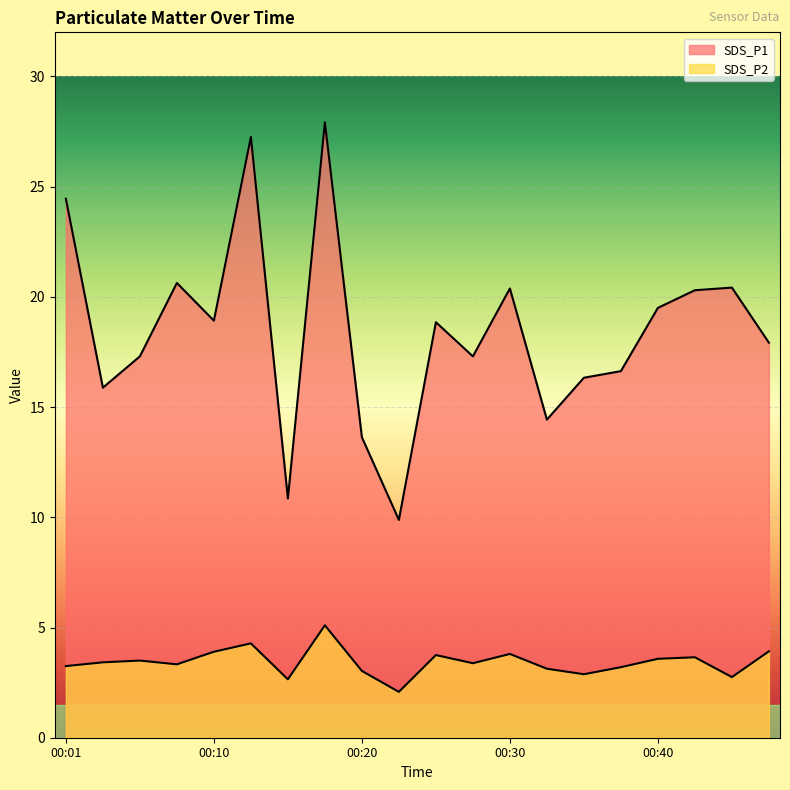

The value of SDS_P2 at 00:20 is 5.4. True or false?

False